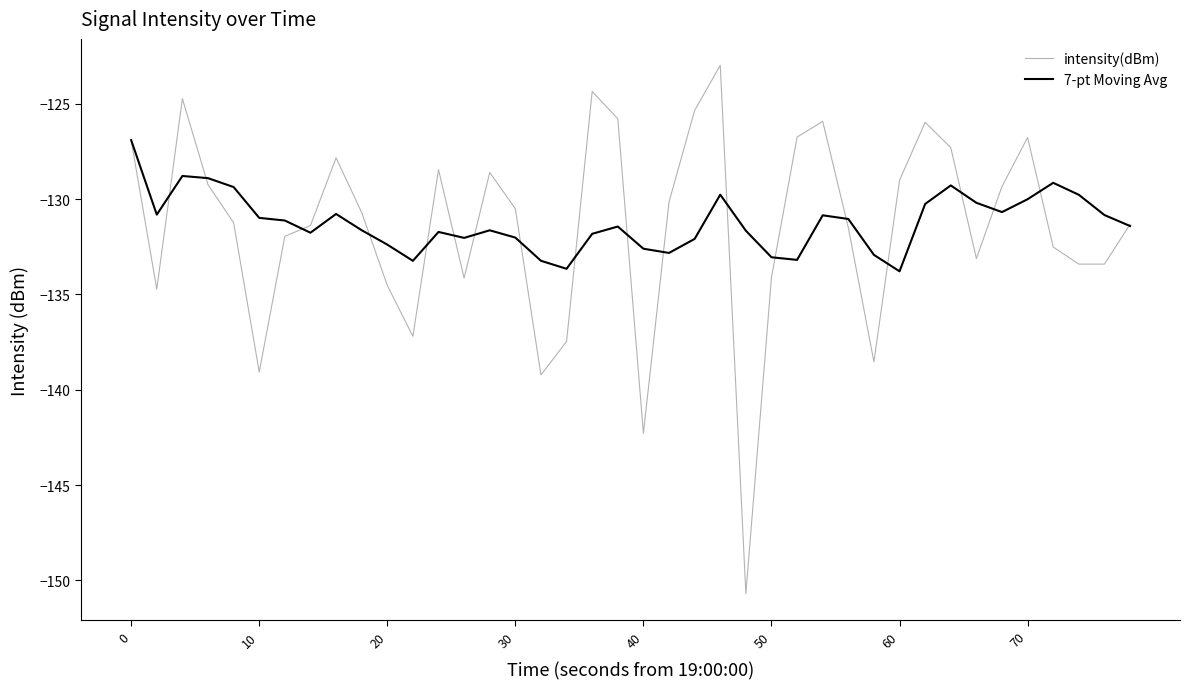

How many lines are shown in the chart?

2